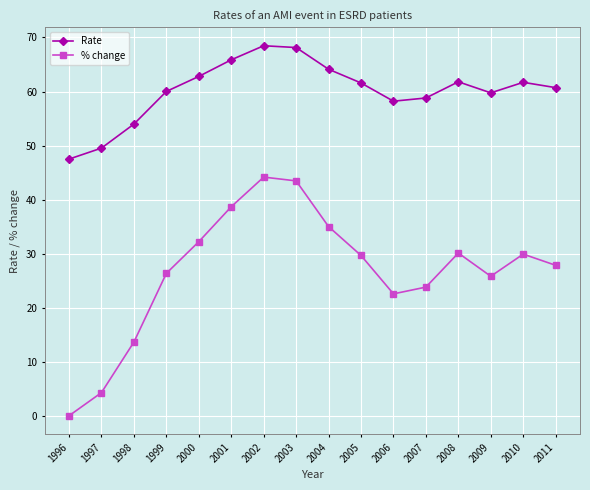

How many values in % change are above zero?

15